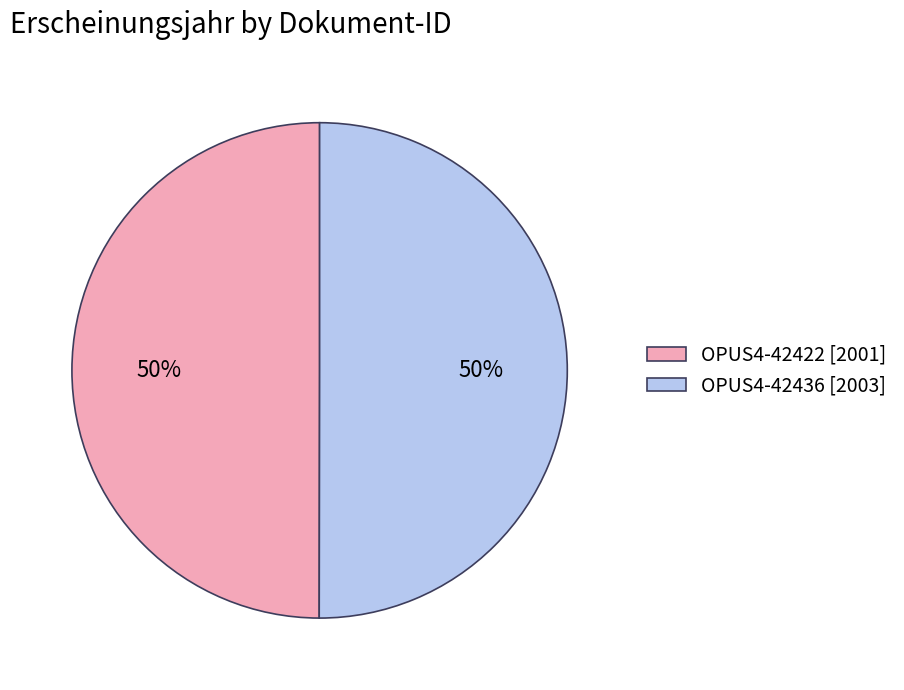

To the nearest percent, what percentage of the pie is OPUS4-42422?

50%